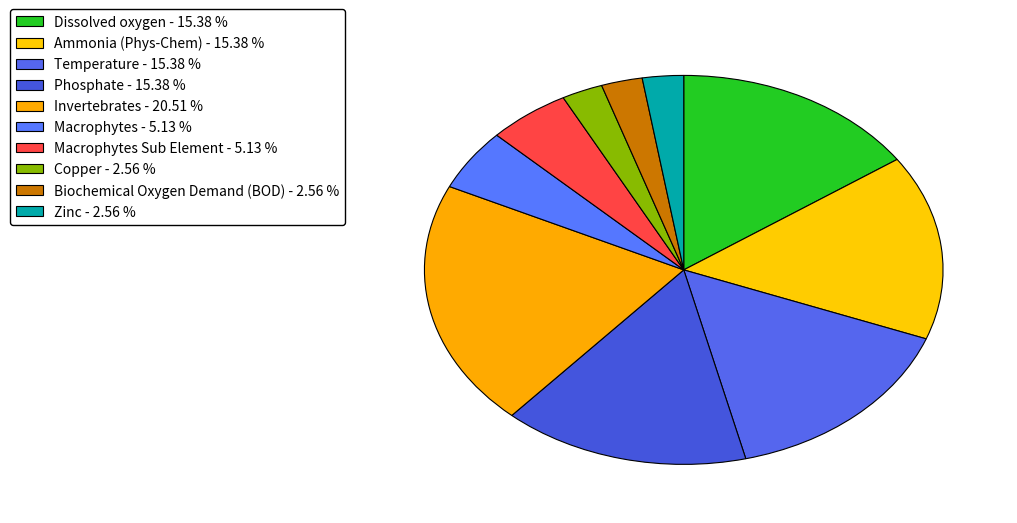

How many slices are in this pie chart?

10